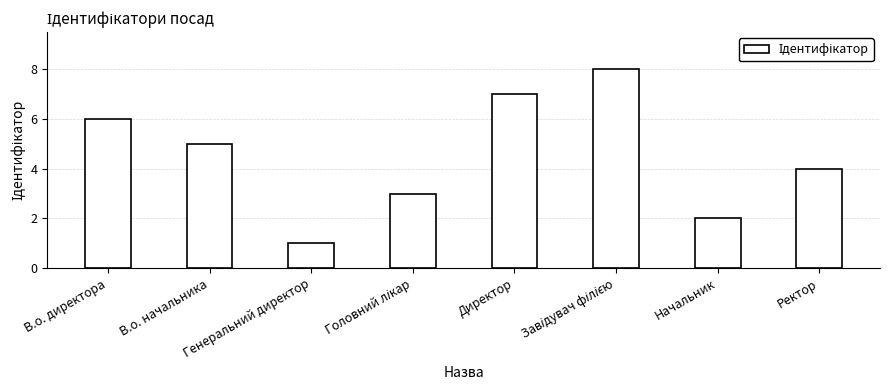

Is it true that the value at Генеральний директор is 1?

True